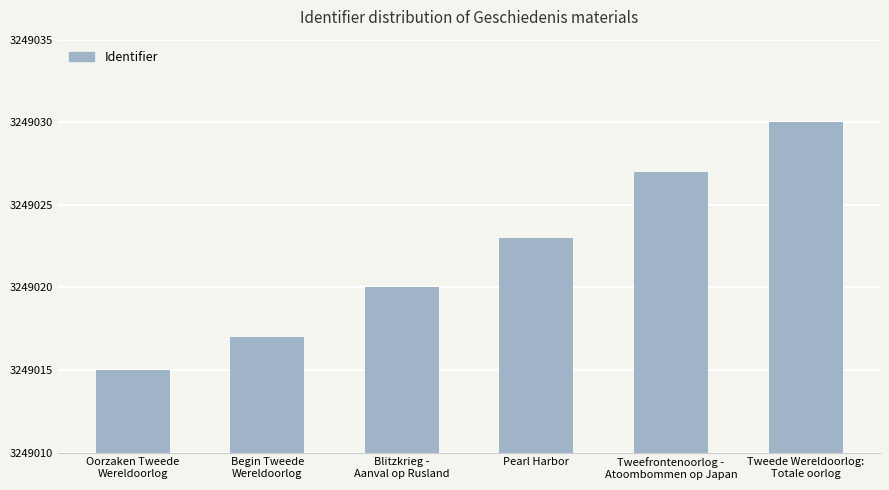

What is the greatest value displayed?

3249030